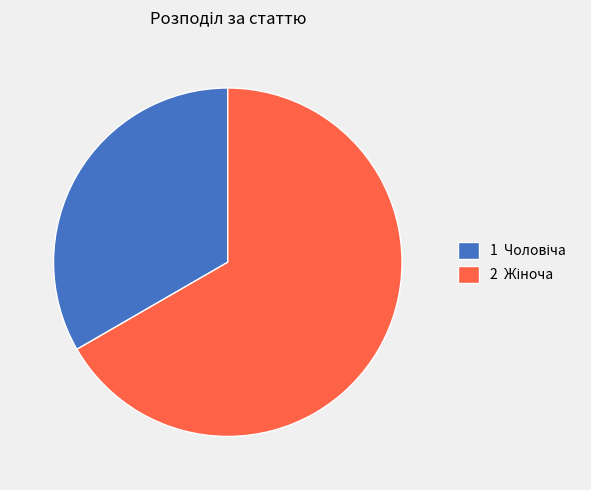

How many segments does this pie chart have?

2